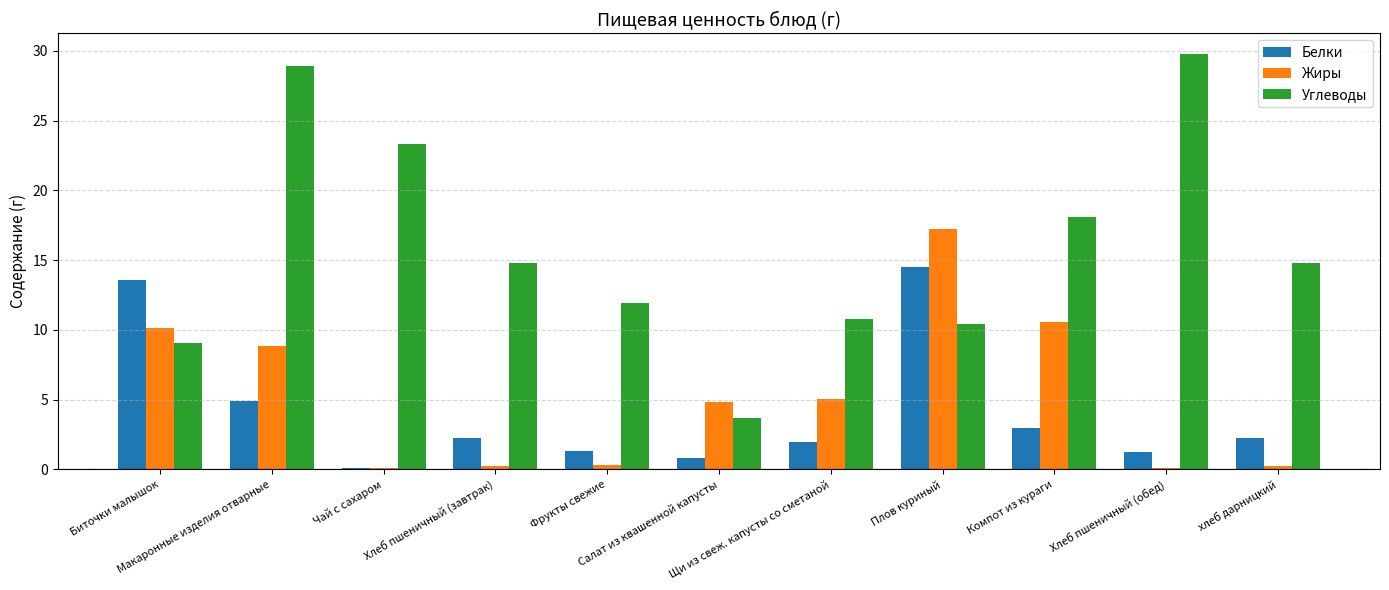

True or false: Жиры has a value of 0.3 at Фрукты свежие.

True